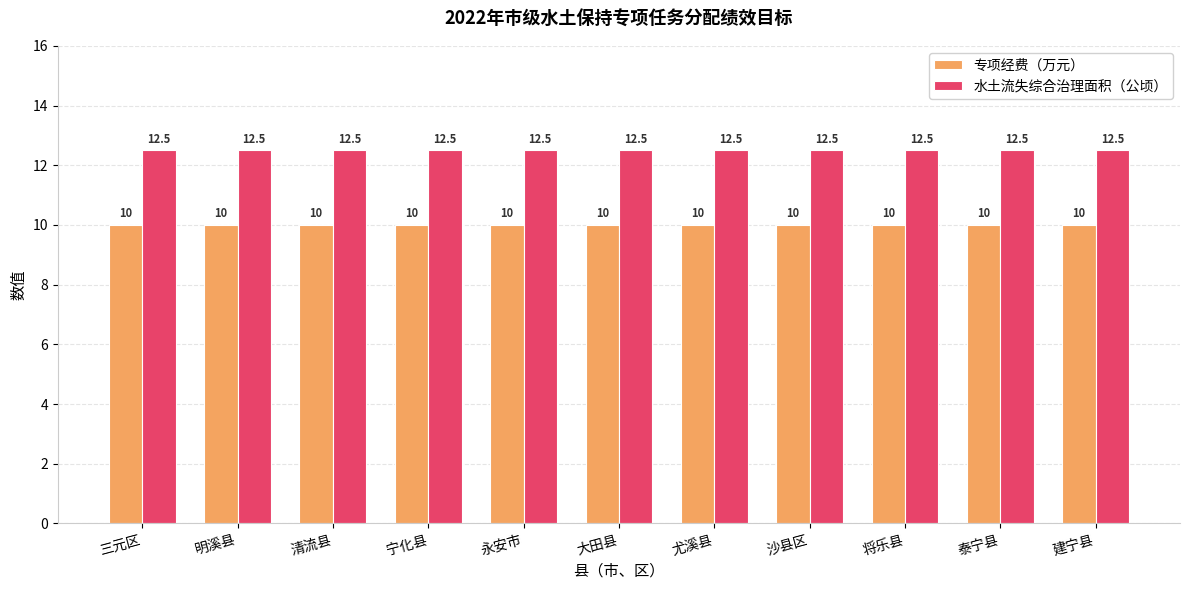

What is the highest value of the 专项经费（万元） series?

10.0